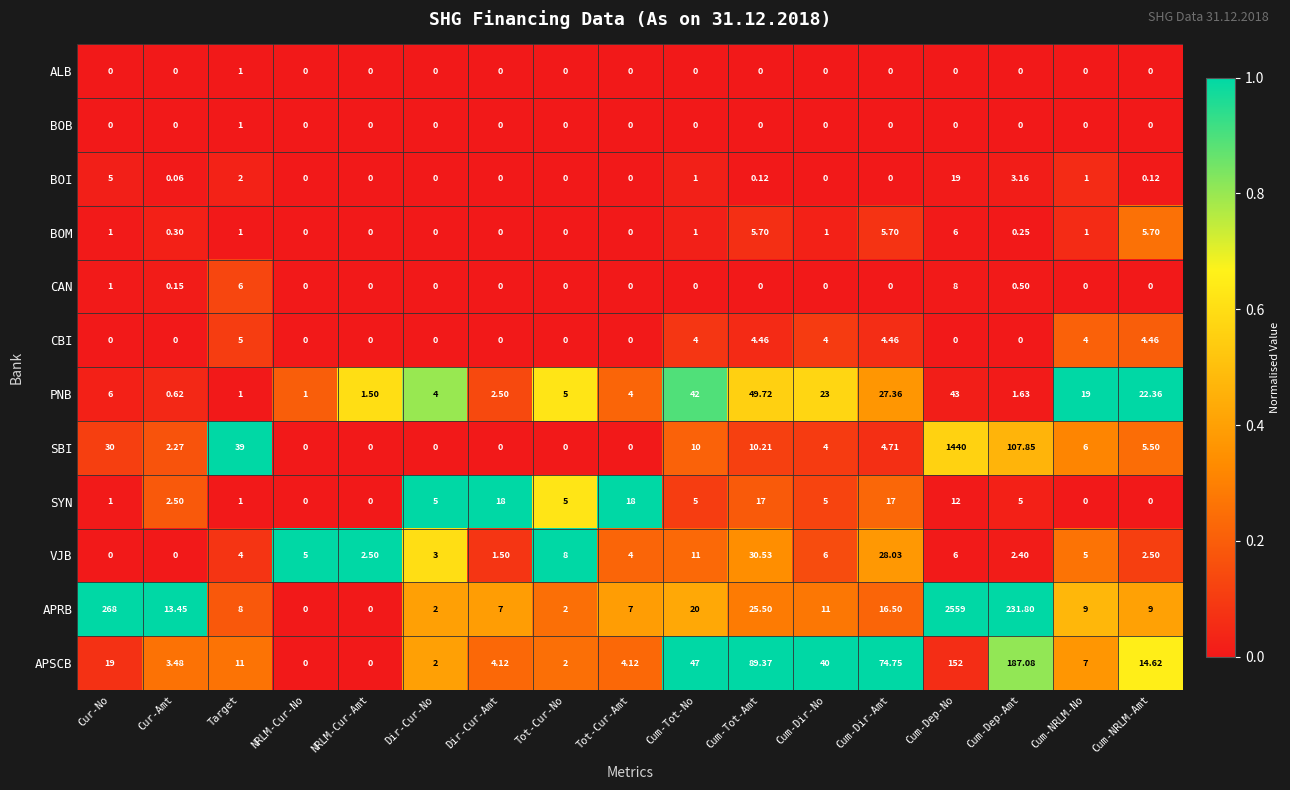

Which series has the widest spread of values?

APRB